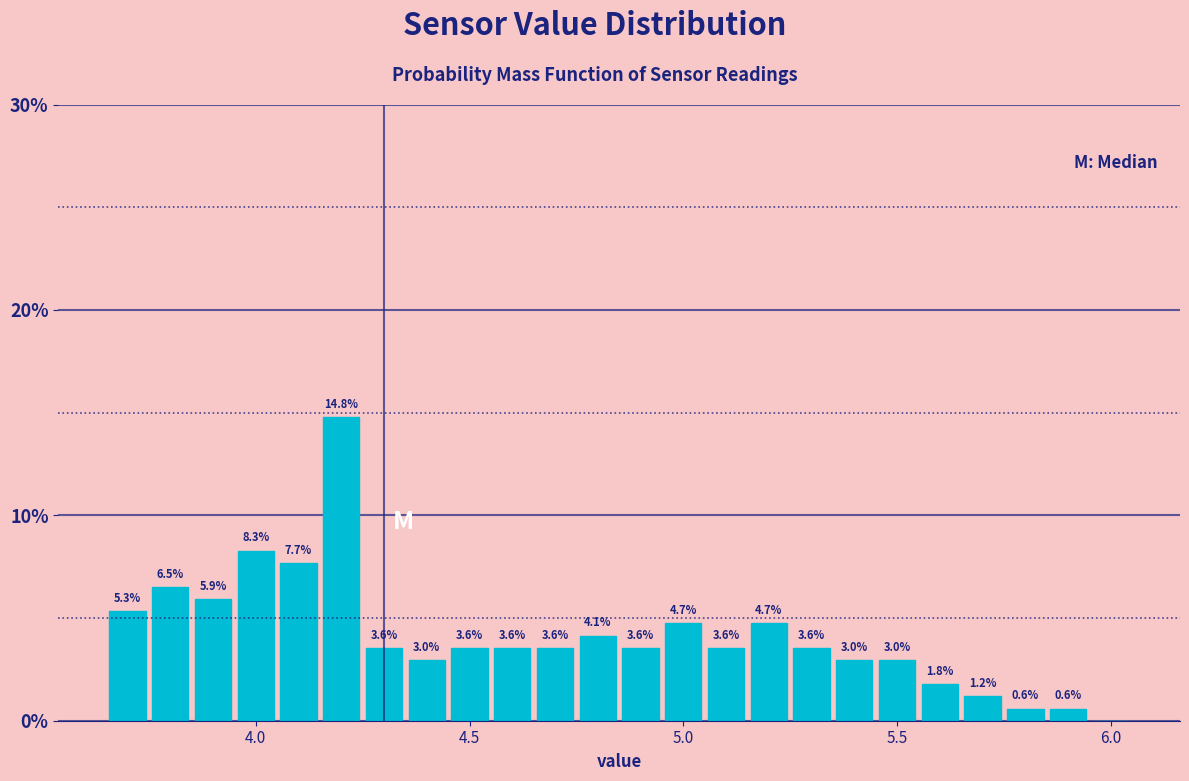

Around what value on the x-axis is the tallest bar? Give the approximate position of its centre, as read against the axis.

4.20